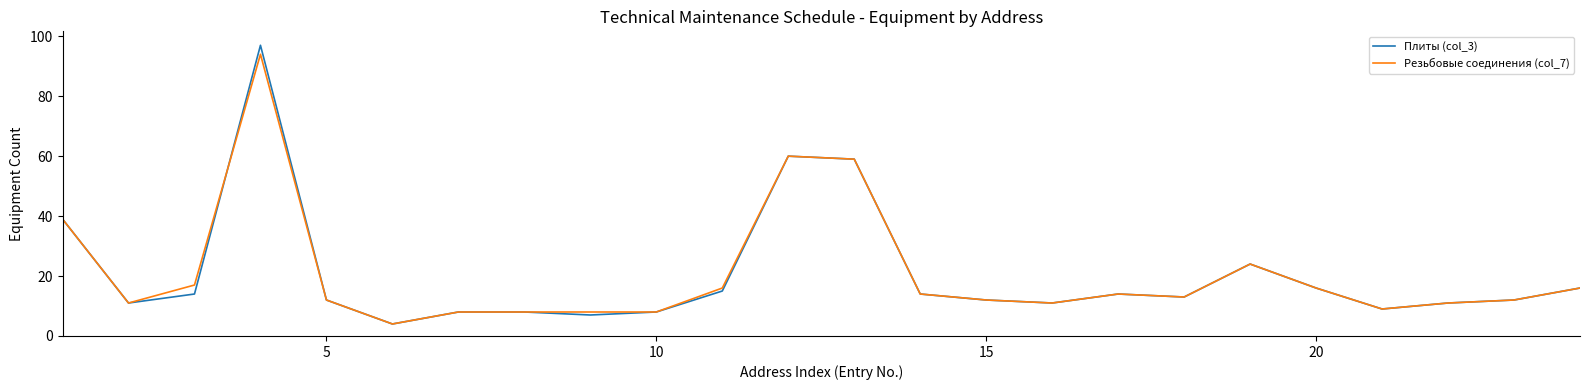

Reading left to right, extract all data points from this chart.

Плиты (col_3): 39	11	14	97	12	4	8	8	7	8	15	60	59	14	12	11	14	13	24	16	9	11	12	16
Резьбовые соединения (col_7): 39	11	17	94	12	4	8	8	8	8	16	60	59	14	12	11	14	13	24	16	9	11	12	16